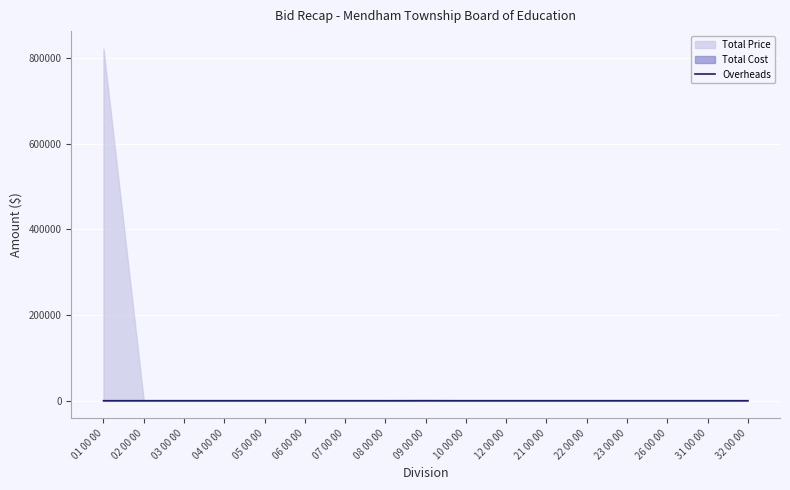

Which category has the lowest value across all series?

01 00 00